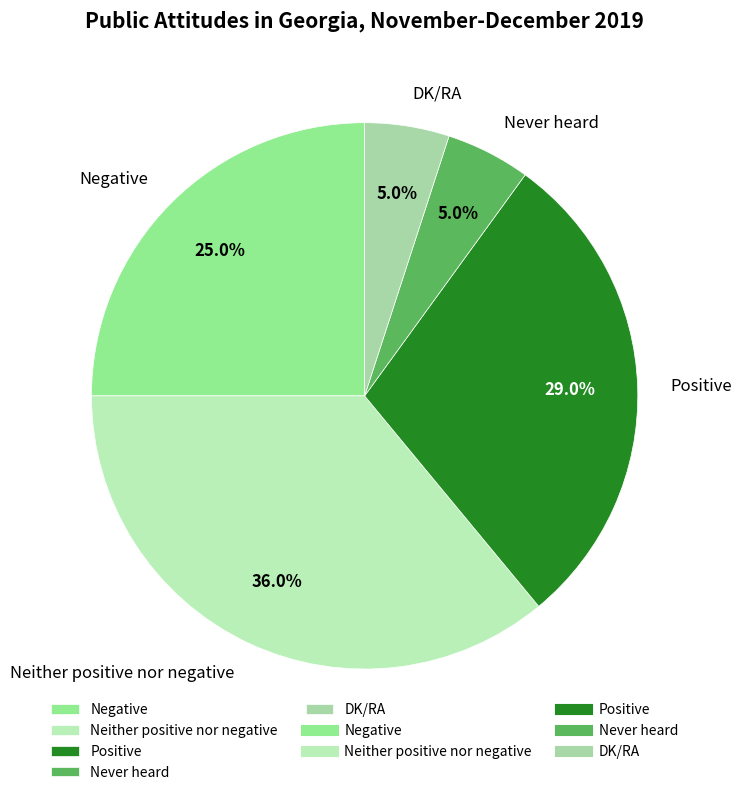

What is the ratio of the value at Negative to the value at Positive?

0.9